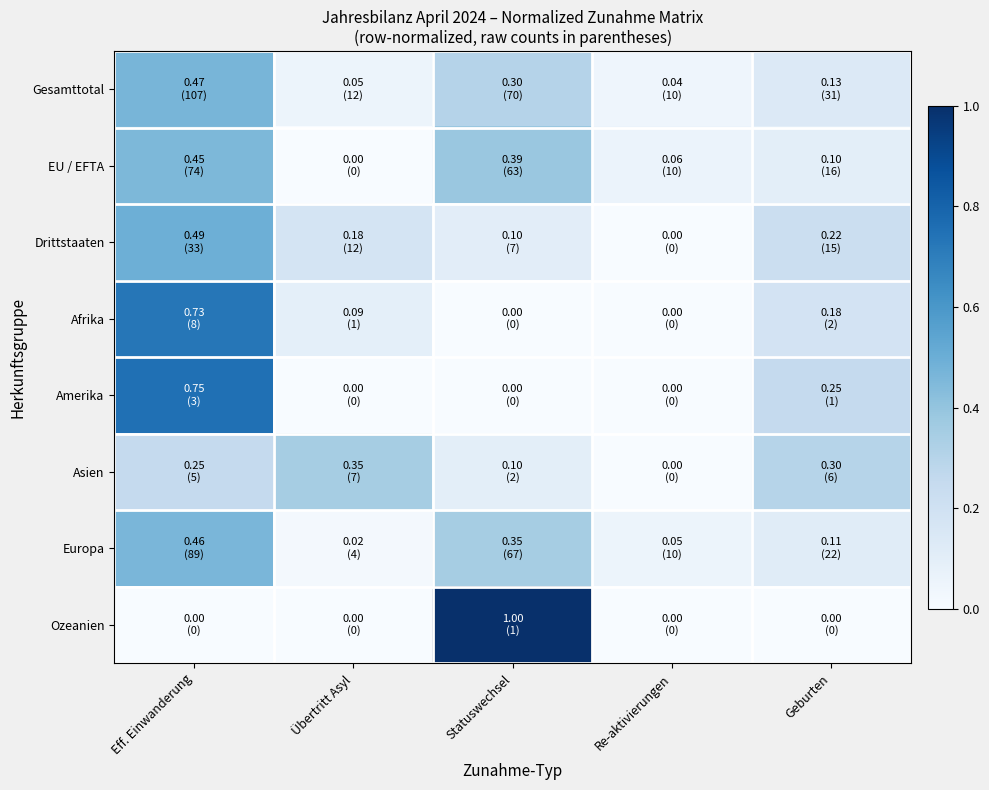

Reading right to left, what are all the values shown in this chart?

Gesamttotal: Geburten=0.1	Re-aktivierungen=0.0	Statuswechsel=0.3	Übertritt Asyl=0.1	Eff. Einwanderung=0.5
EU / EFTA: Geburten=0.1	Re-aktivierungen=0.1	Statuswechsel=0.4	Übertritt Asyl=0.0	Eff. Einwanderung=0.5
Drittstaaten: Geburten=0.2	Re-aktivierungen=0.0	Statuswechsel=0.1	Übertritt Asyl=0.2	Eff. Einwanderung=0.5
Afrika: Geburten=0.2	Re-aktivierungen=0.0	Statuswechsel=0.0	Übertritt Asyl=0.1	Eff. Einwanderung=0.7
Amerika: Geburten=0.2	Re-aktivierungen=0.0	Statuswechsel=0.0	Übertritt Asyl=0.0	Eff. Einwanderung=0.8
Asien: Geburten=0.3	Re-aktivierungen=0.0	Statuswechsel=0.1	Übertritt Asyl=0.3	Eff. Einwanderung=0.2
Europa: Geburten=0.1	Re-aktivierungen=0.1	Statuswechsel=0.3	Übertritt Asyl=0.0	Eff. Einwanderung=0.5
Ozeanien: Geburten=0.0	Re-aktivierungen=0.0	Statuswechsel=1.0	Übertritt Asyl=0.0	Eff. Einwanderung=0.0